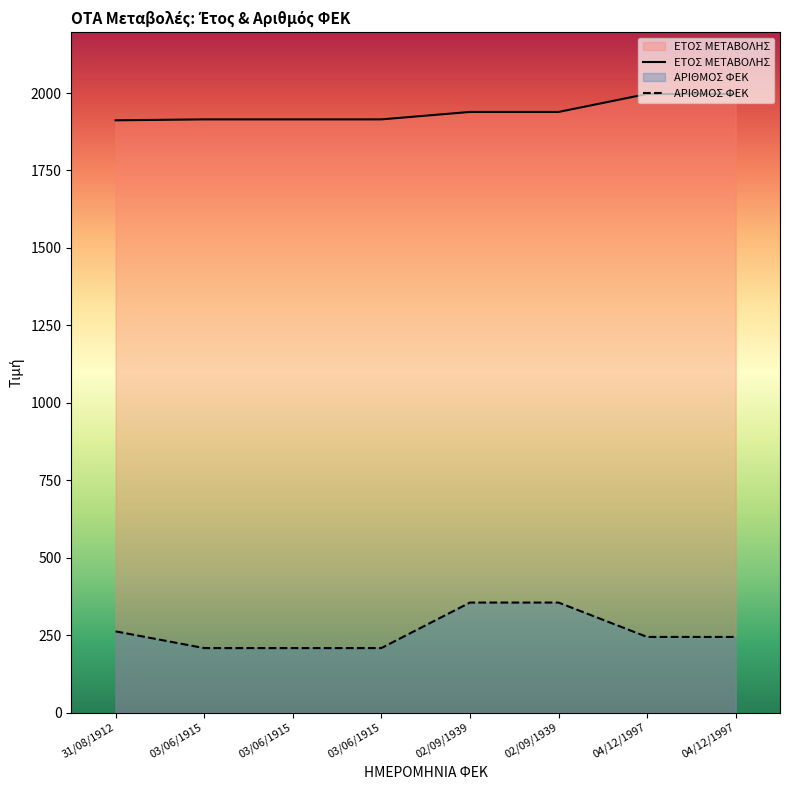

How many values in the ΕΤΟΣ ΜΕΤΑΒΟΛΗΣ series are below 1939?

4